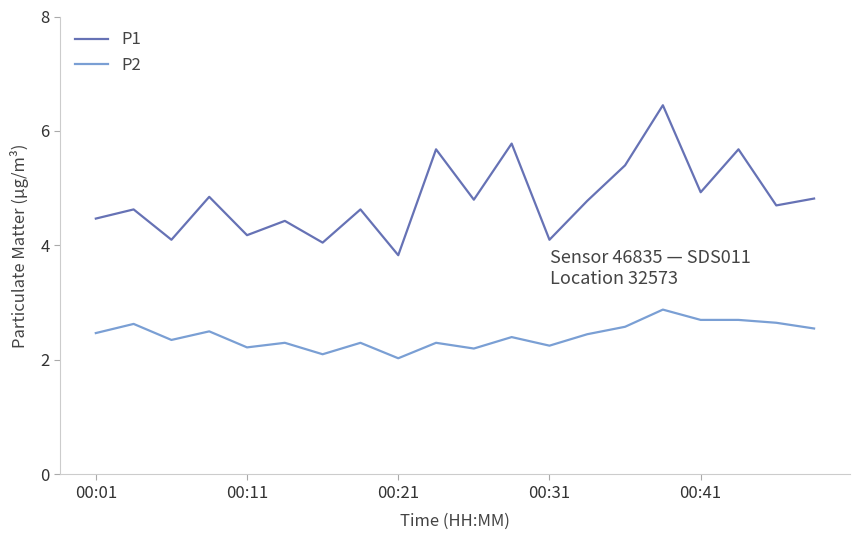

Which series has the largest total across all categories?

P1